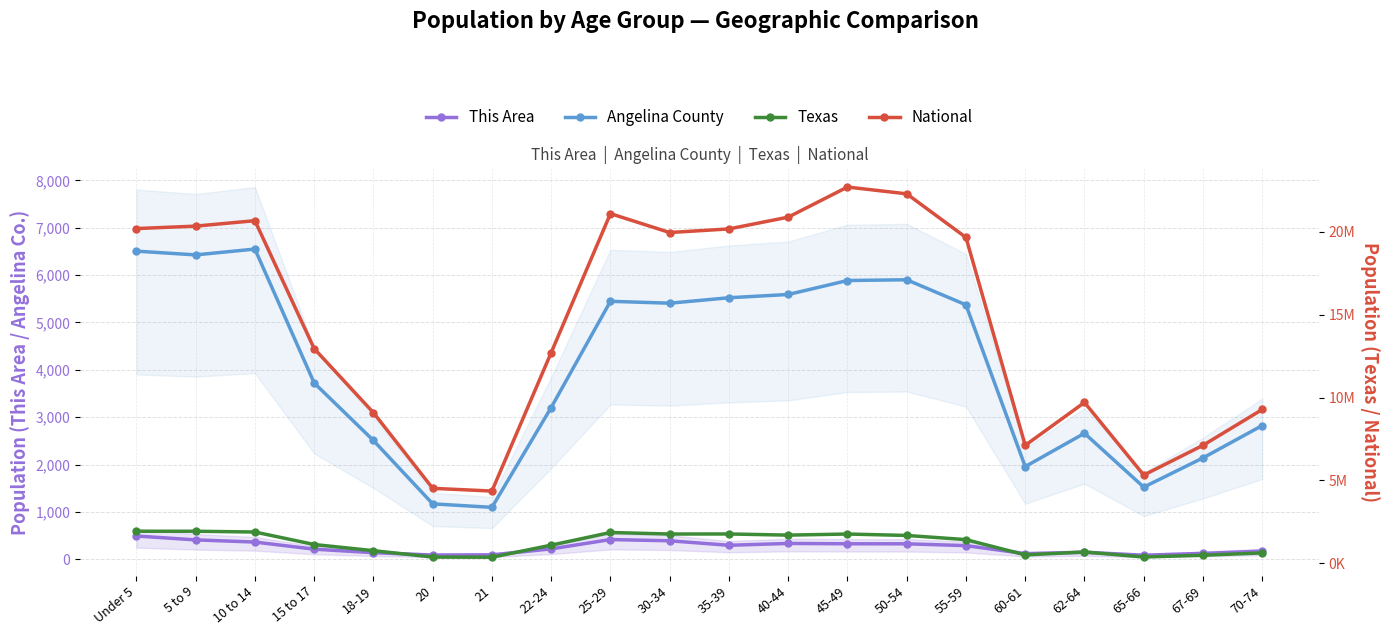

The value of Angelina County at 30-34 is 5407. True or false?

True